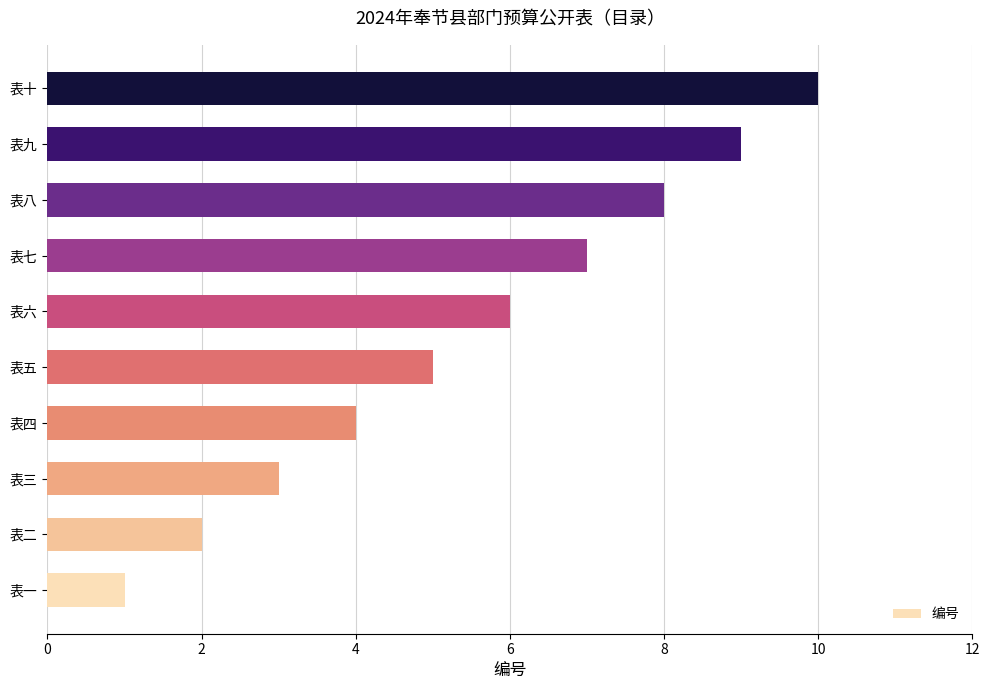

Count the values in the range 3 to 8.

6